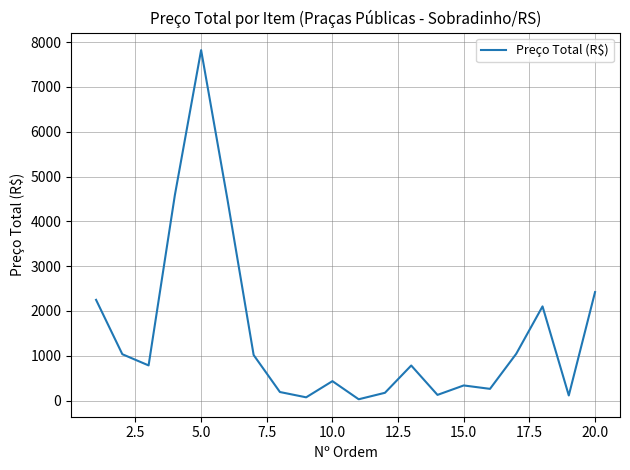

What is the difference between the maximum and minimum values?

7794.3